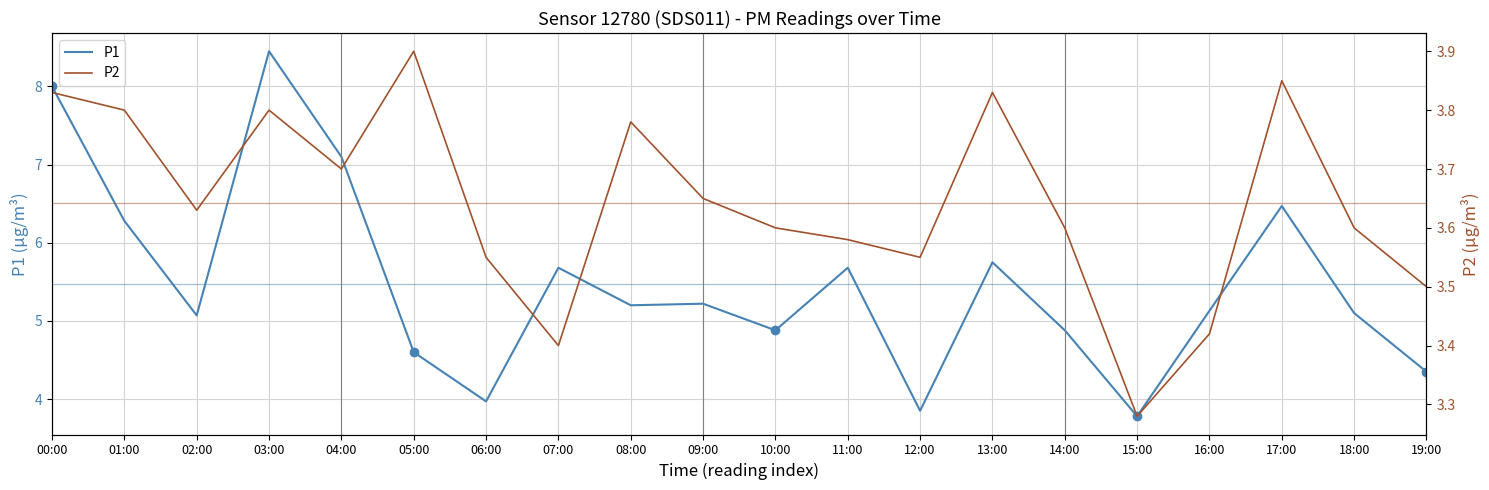

How many categories are shown in the chart?

20